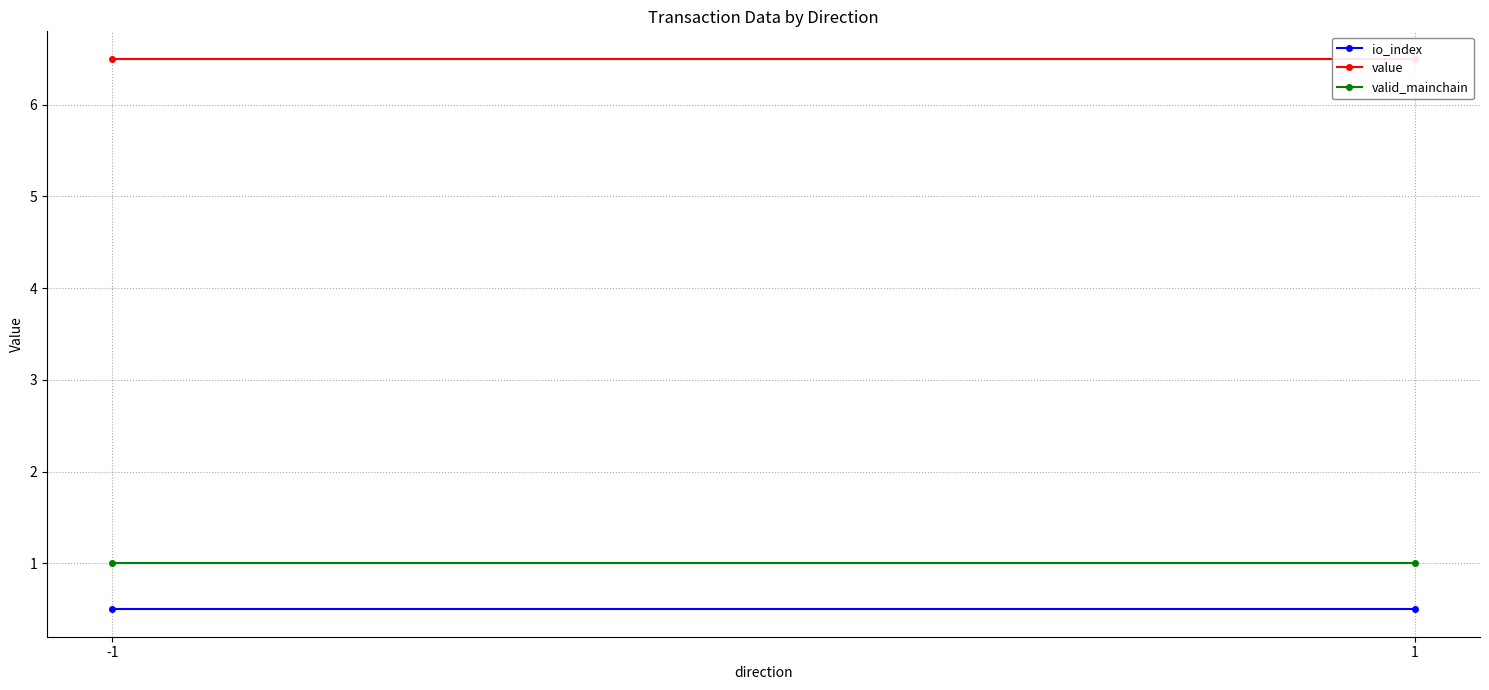

Reading right to left, what are all the values shown in this chart?

io_index: 0.5	0.5
value: 6.5	6.5
valid_mainchain: 1.0	1.0